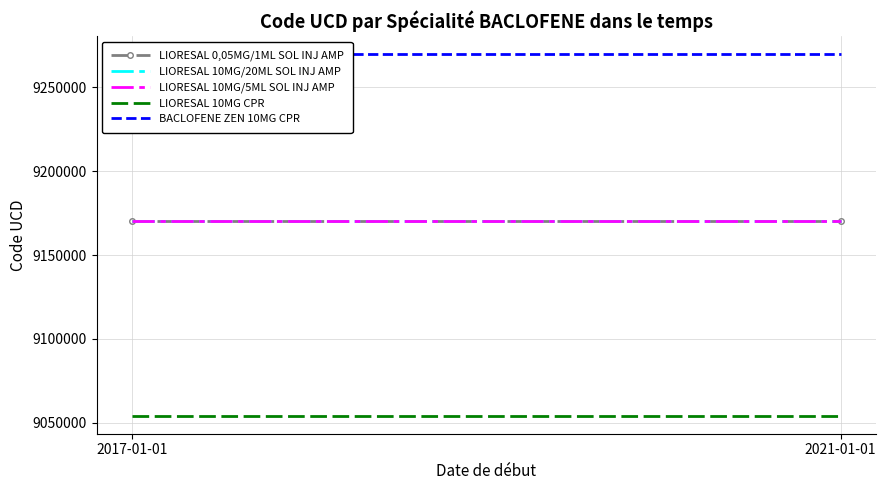

How many data points does each series have?

2